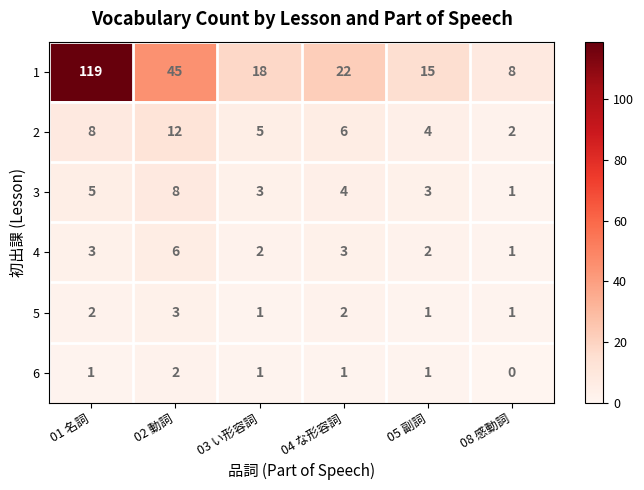

At which category does the chart reach its minimum across all series?

08 感動詞